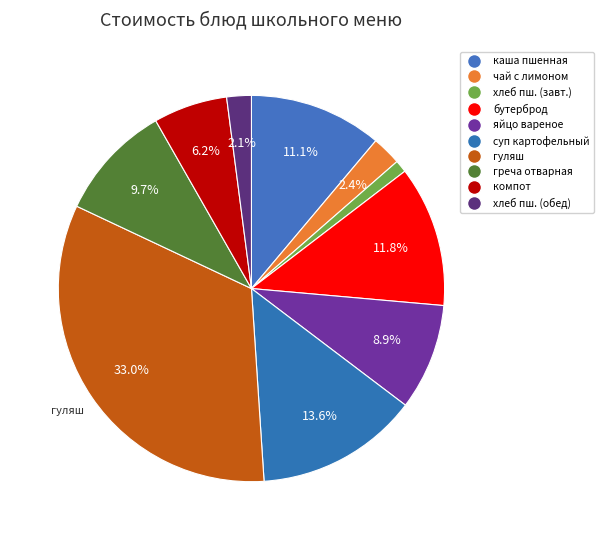

How many segments does this pie chart have?

10